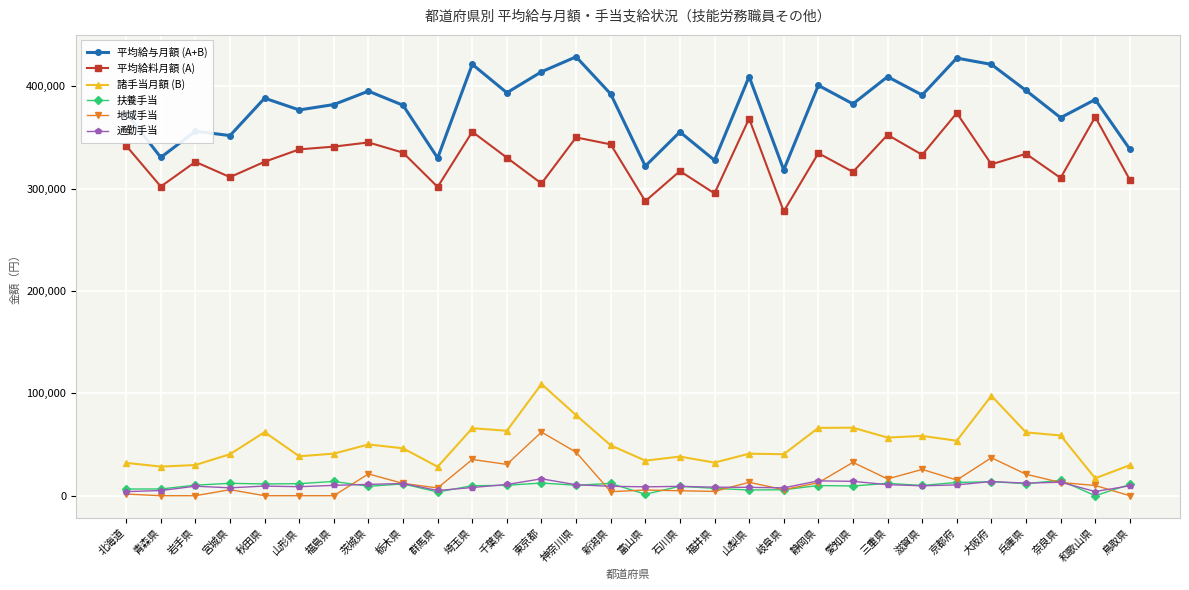

True or false: 諸手当月額 (B) has a value of 72493 at 宮城県.

False